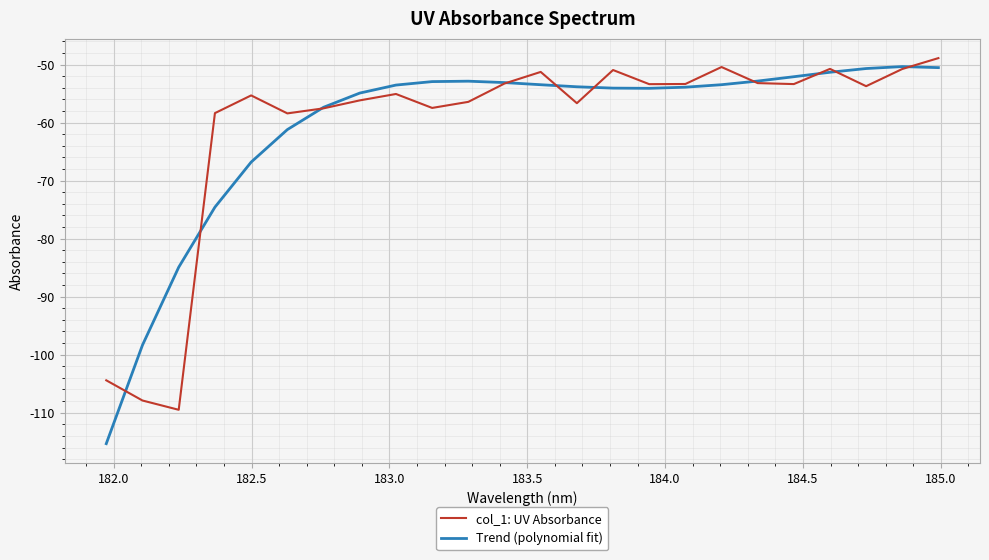

What is the maximum value for col_1: UV Absorbance?

-48.9